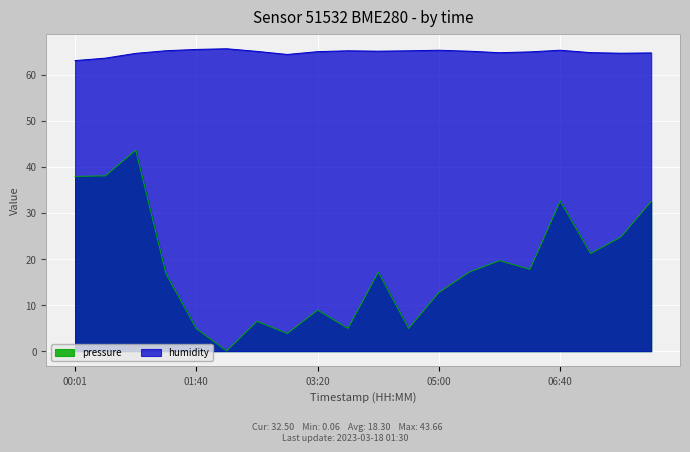

What is the total value across all series at 05:00?

78.1